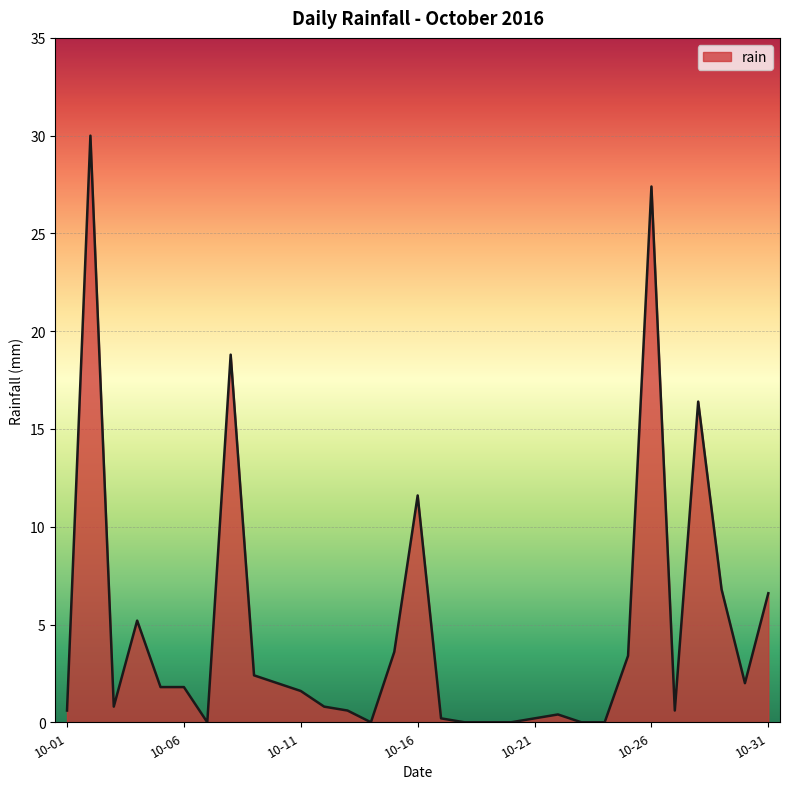

What is the maximum value shown in the chart?

30.0